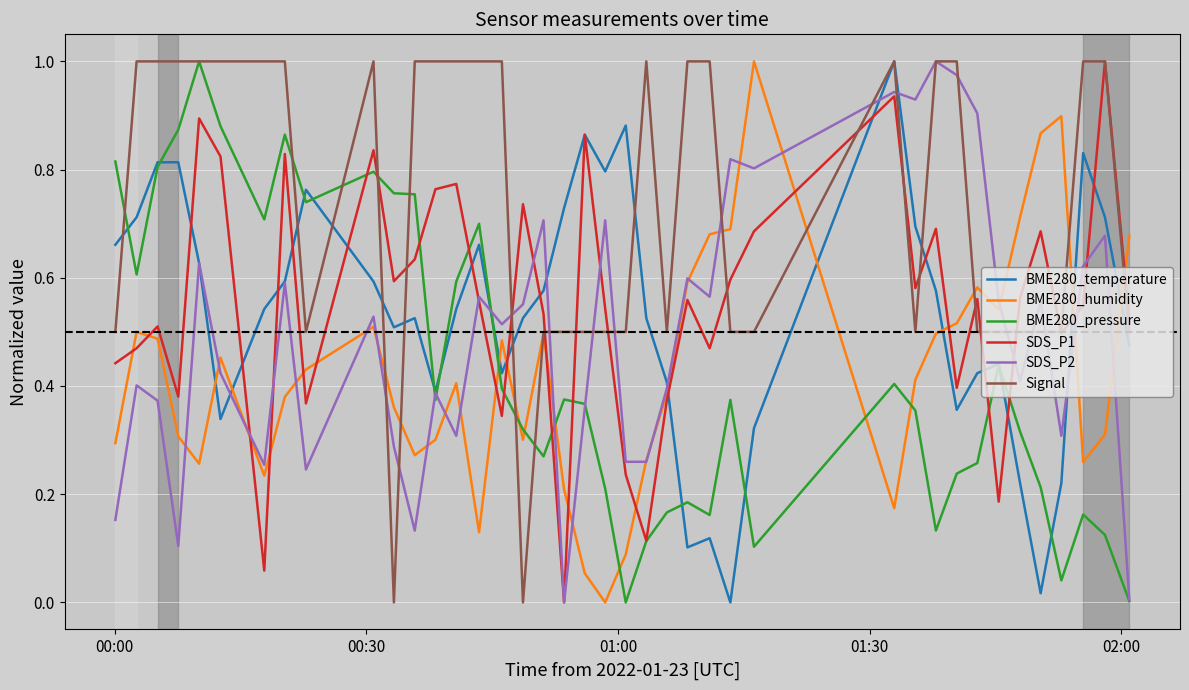

After their last crossing, which series has the higher values: BME280_humidity or BME280_temperature?

BME280_humidity